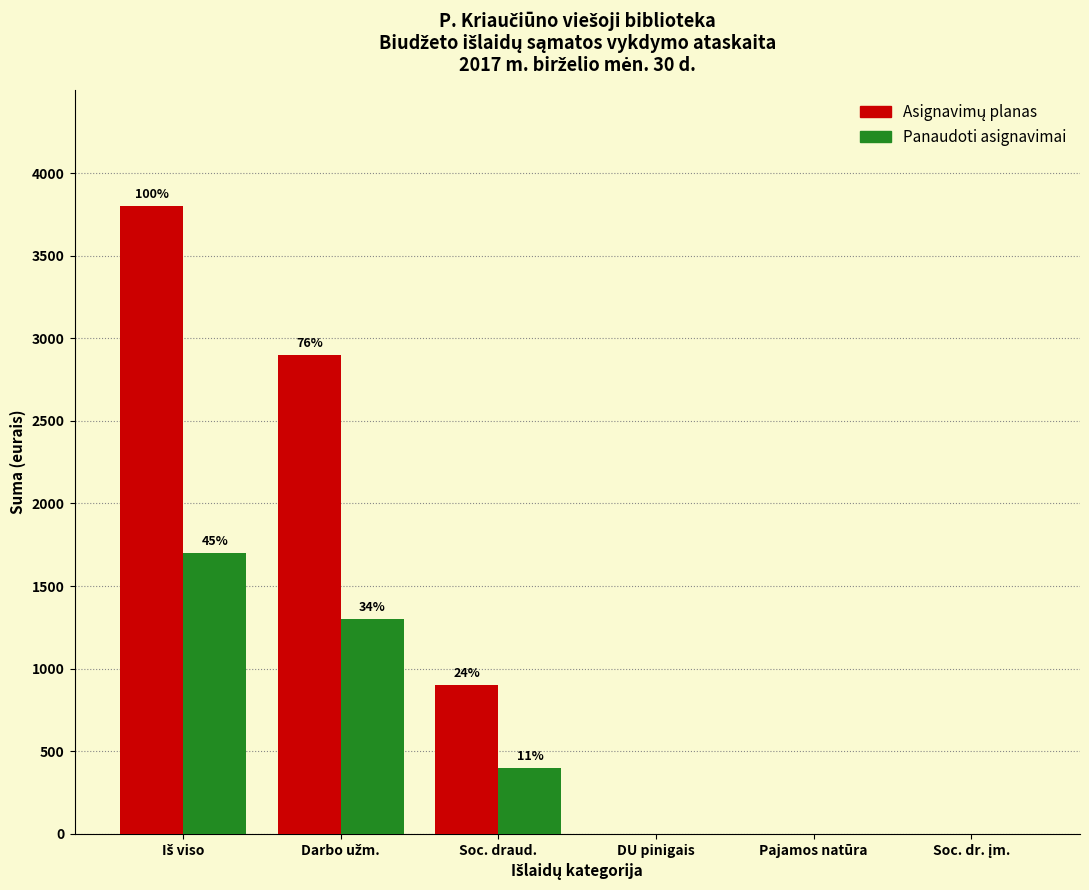

How many groups of bars are there?

6